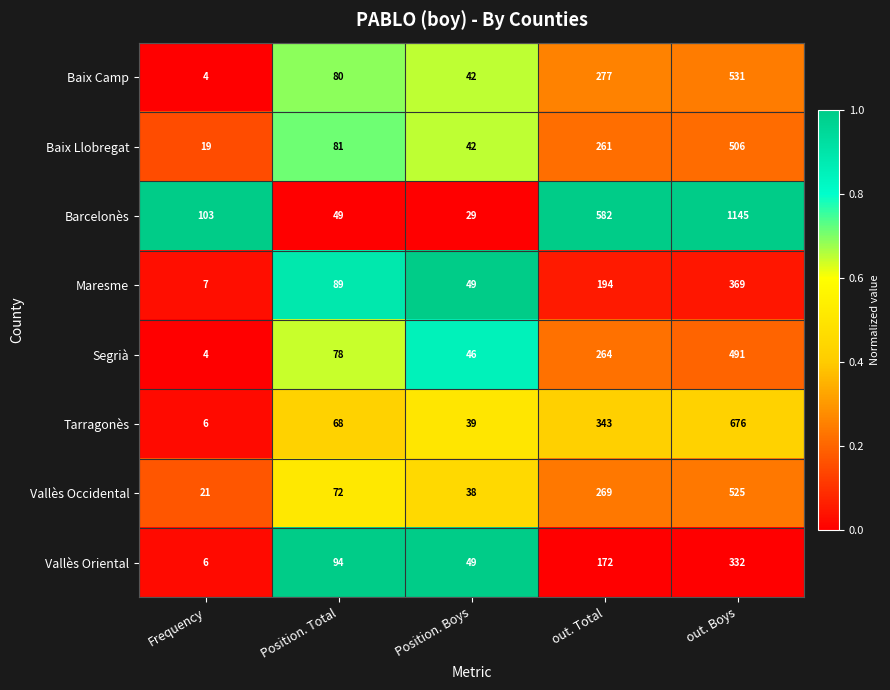

What is the difference between the Baix Camp values at Position. Boys and Frequency?

38